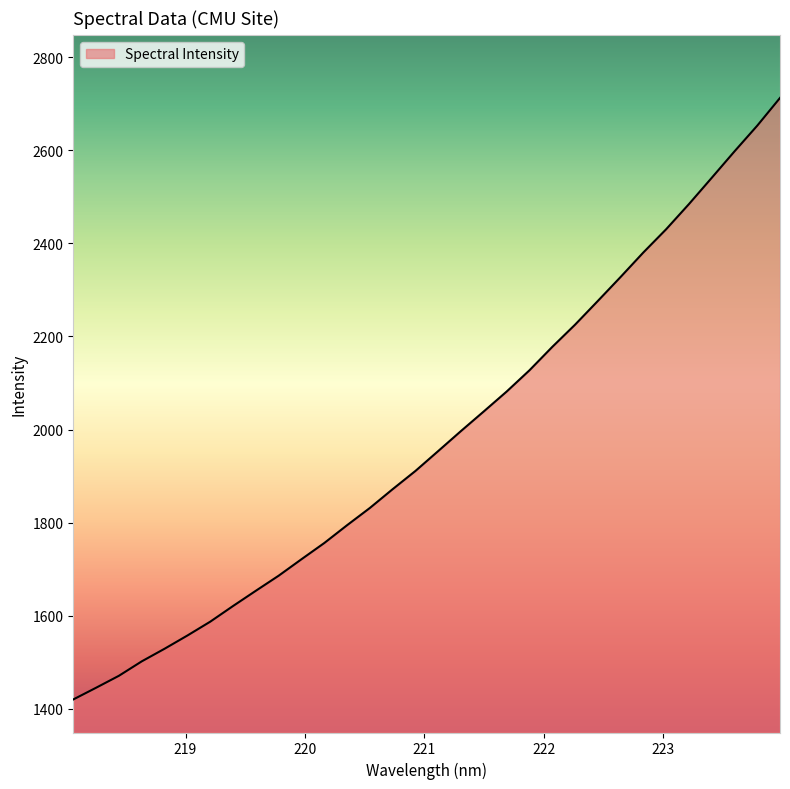

What is the difference between the maximum and minimum values?

1292.5